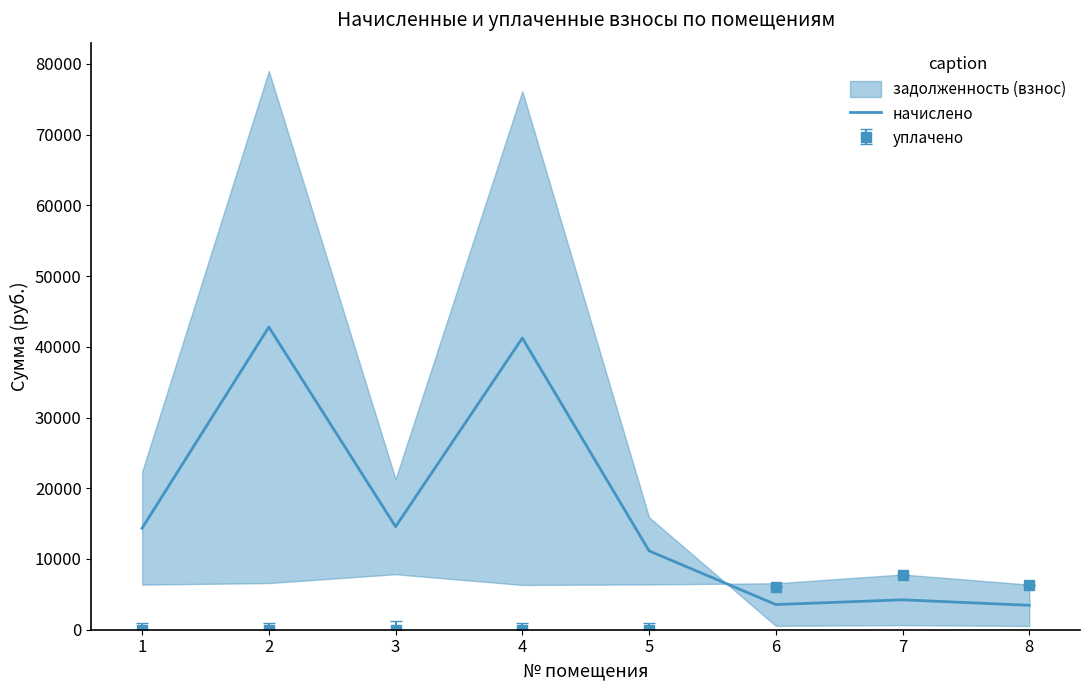

Rank the categories by value from highest to lowest.

2, 4, 3, 1, 5, 7, 6, 8